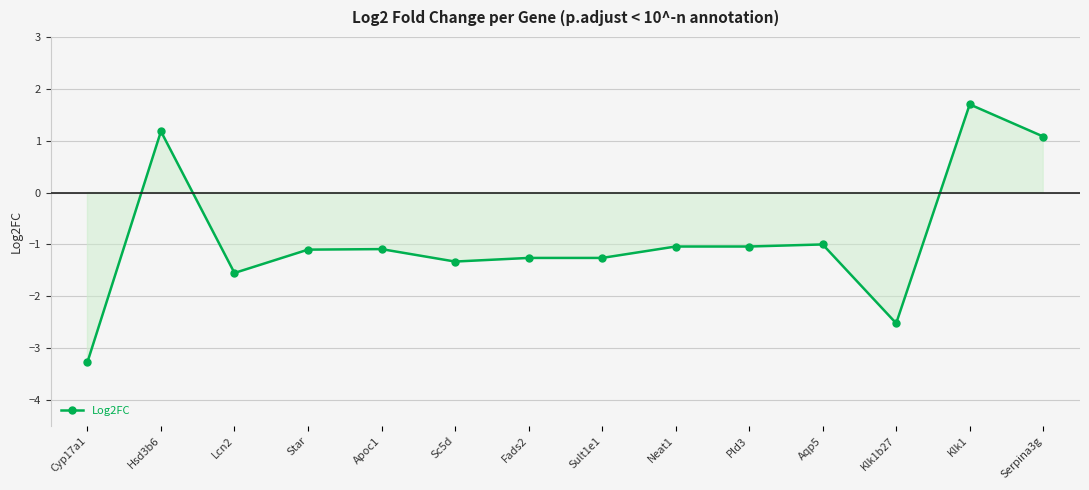

Where is the first local minimum?

Lcn2